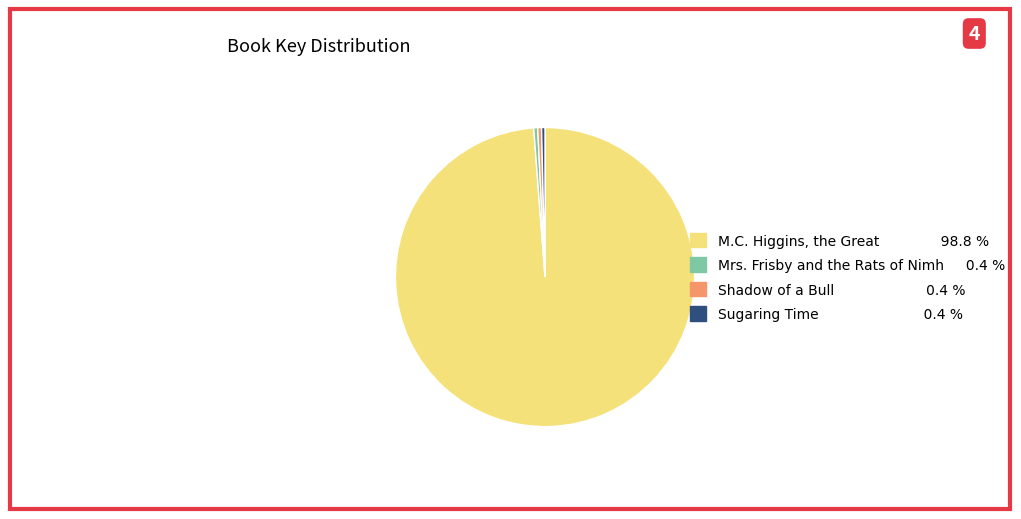

Is the sum of M.C. Higgins, the Great and Shadow of a Bull greater than half?

Yes